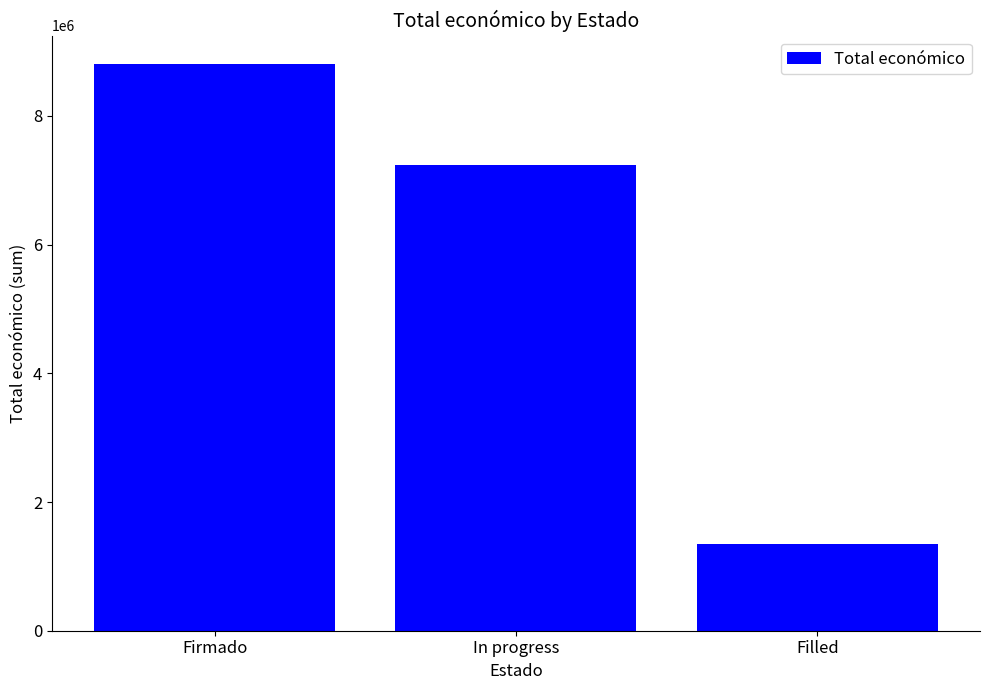

Reading right to left, transcribe all the data shown in this chart.

Filled=1348673	In progress=7243587	Firmado=8809067